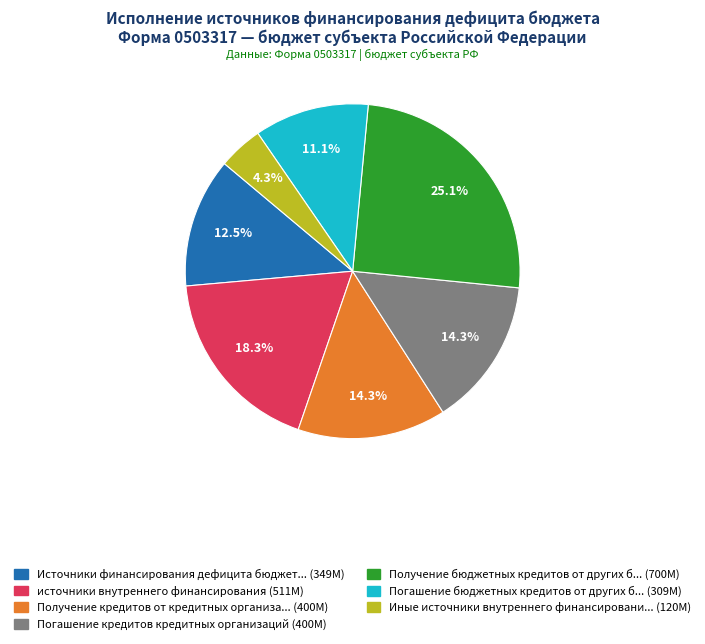

To the nearest percent, what is the average slice percentage?

14%